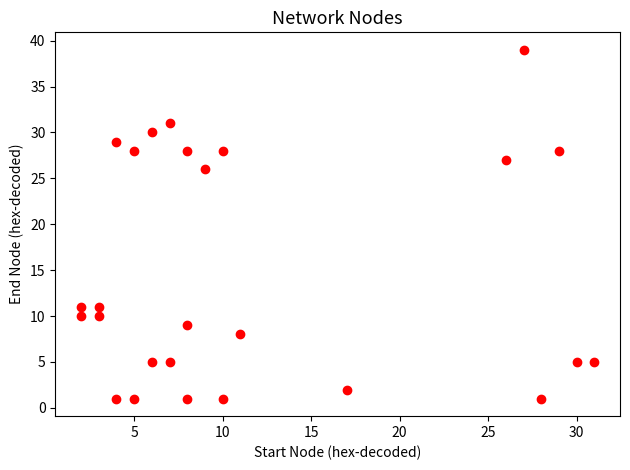

What Y value in the scatter plot is closest to 20?

26